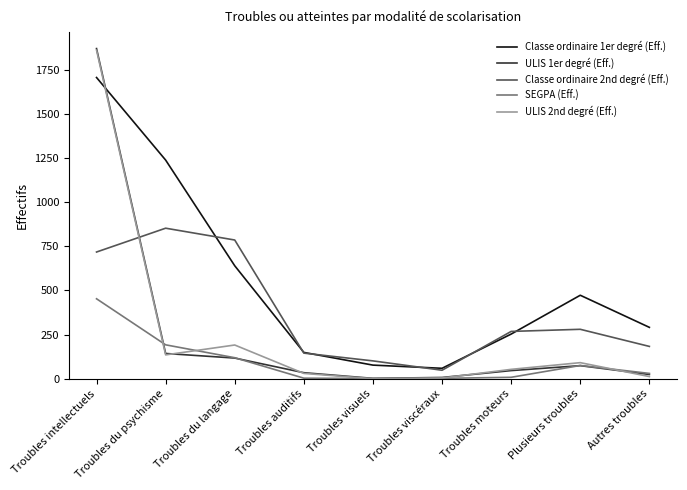

True or false: Classe ordinaire 1er degré (Eff.) and ULIS 1er degré (Eff.) intersect in this chart.

True